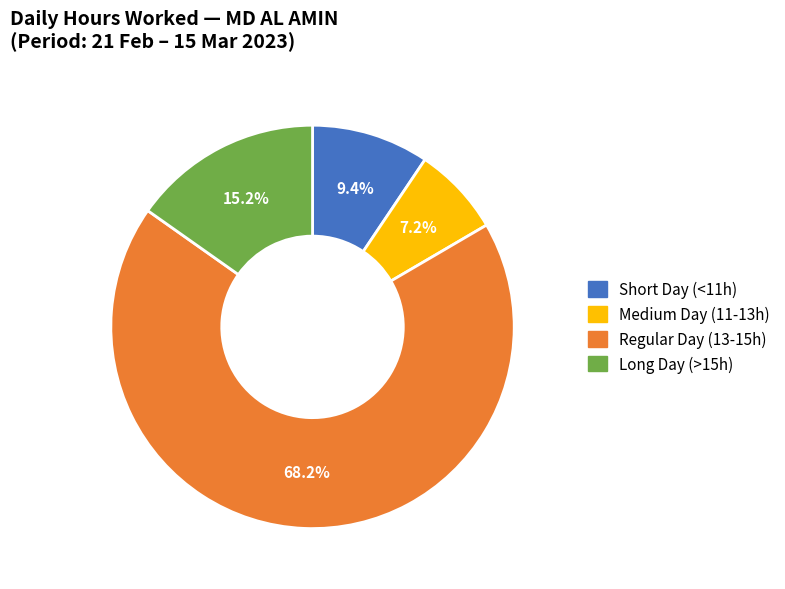

Which has a higher value, Regular Day (13-15h) or Long Day (>15h)?

Regular Day (13-15h)